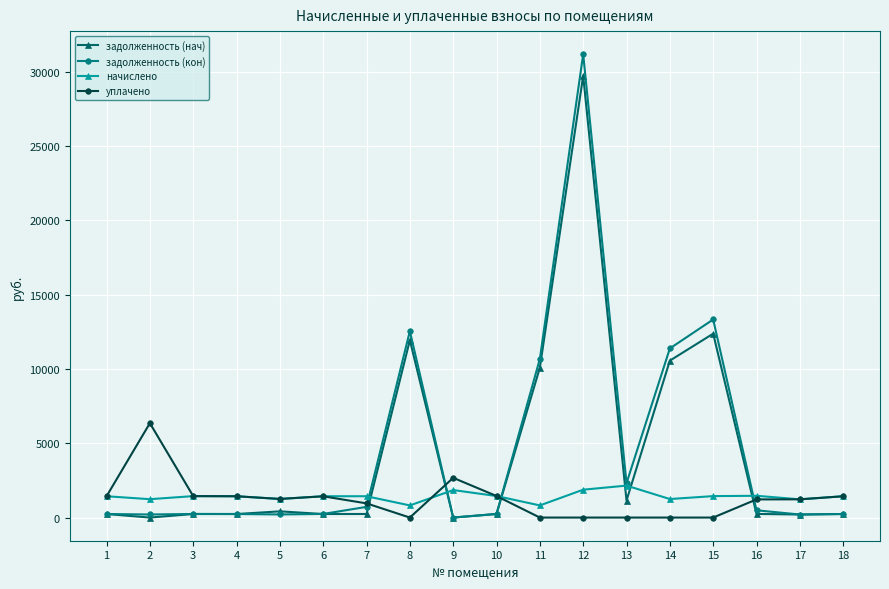

True or false: уплачено and задолженность (кон) cross at least once.

True